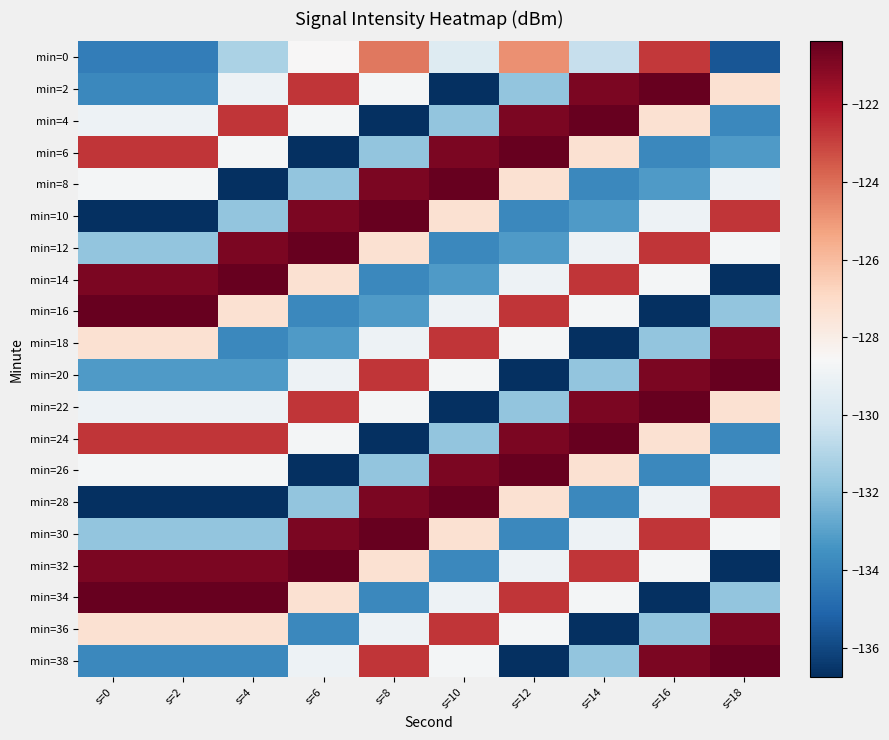

Count the number of categories in the chart.

10